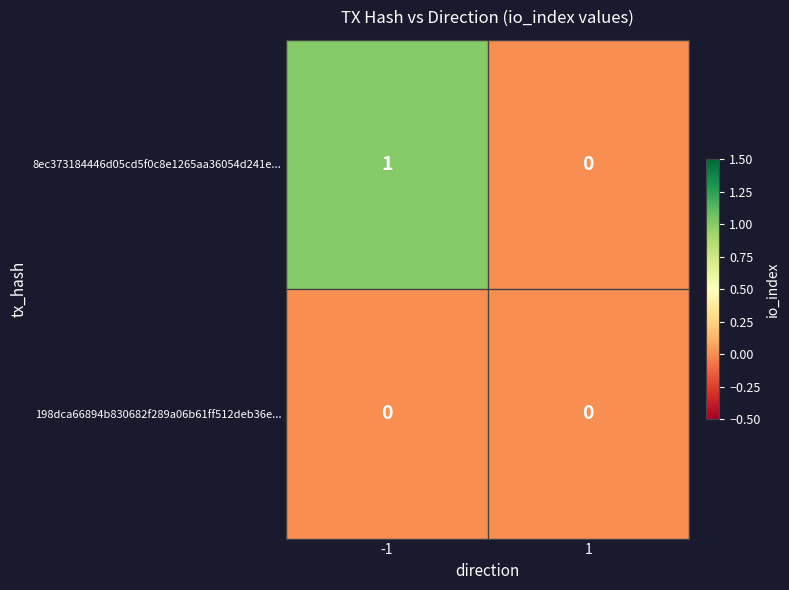

The value of 198dca66894b830682f289a06b61ff512deb36e... at 1 is 0. True or false?

True